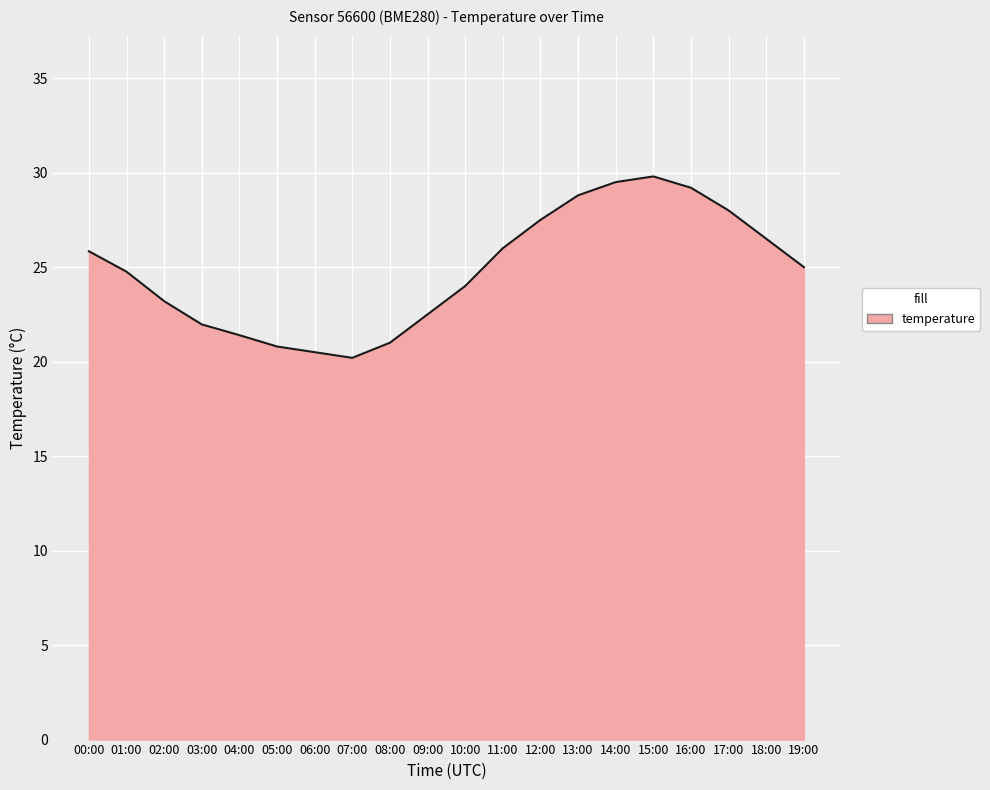

The chart shows a value of 24.8 at 01:00. True or false?

True